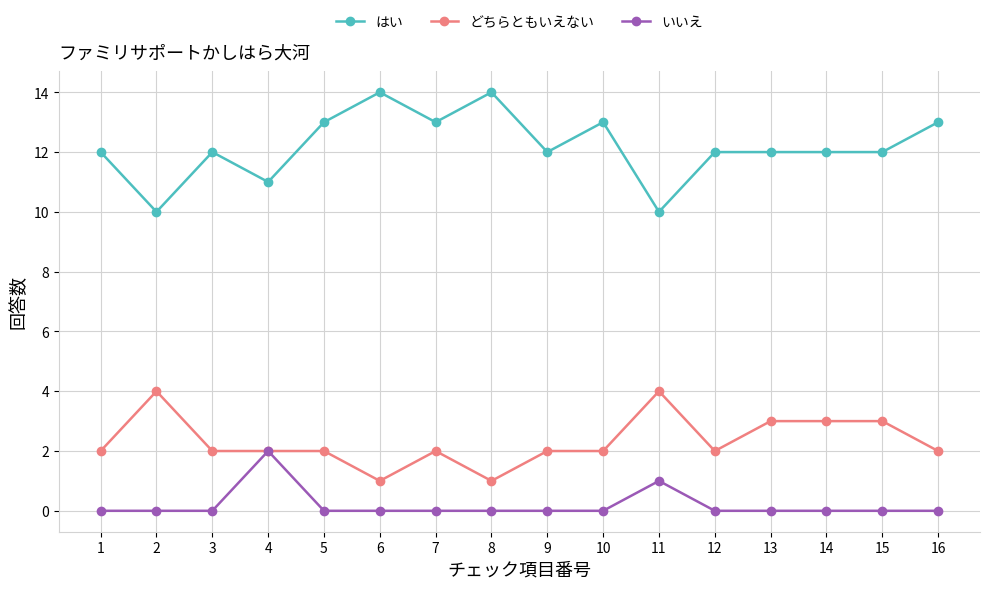

At how many categories does at least one series exceed 1?

16